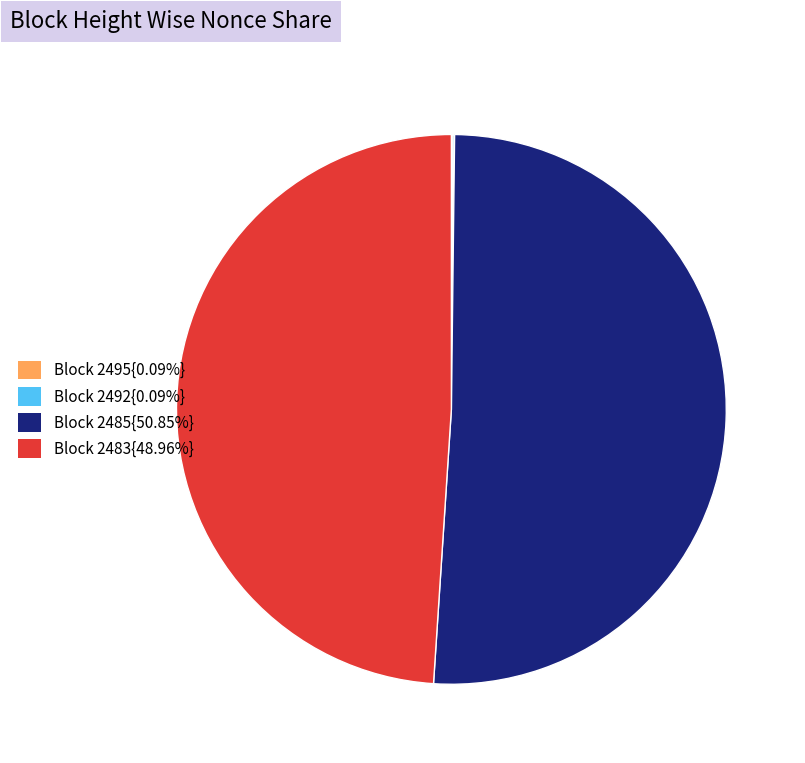

What is the ratio of the value at Block 2485{50.85%} to the value at Block 2483{48.96%}?

1.0